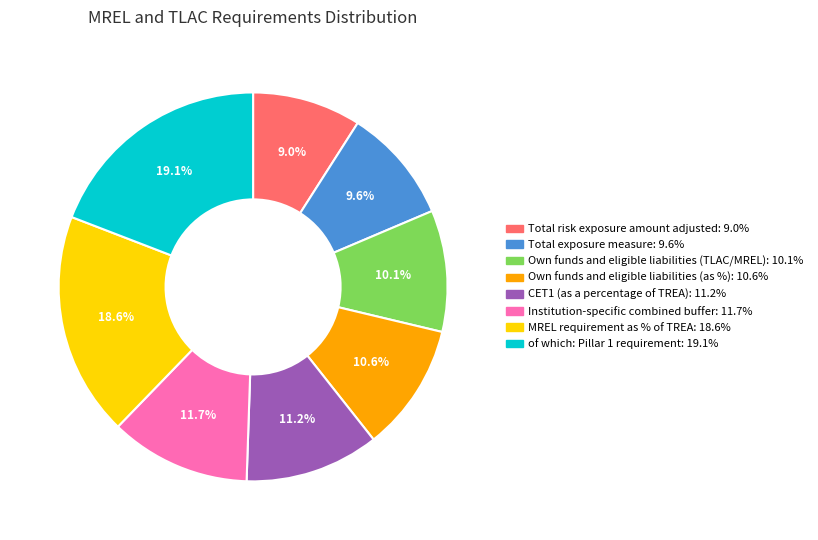

What is the largest slice in the pie chart?

of which: Pillar 1 requirement